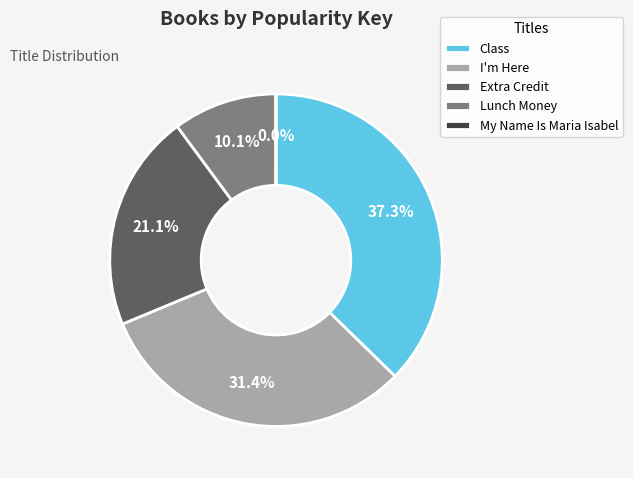

Is there a majority slice in this chart?

No